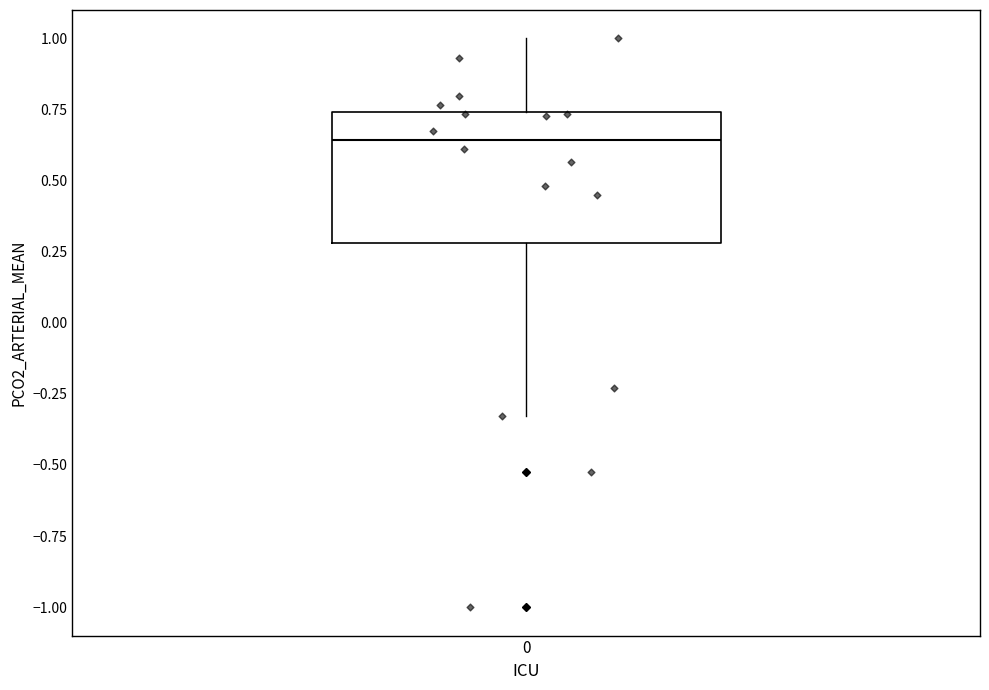

Where is the upper edge of the box at x = 0 on the y-axis? The values are not printed on the chart, so give them approximately, as read against the axis.

0.75